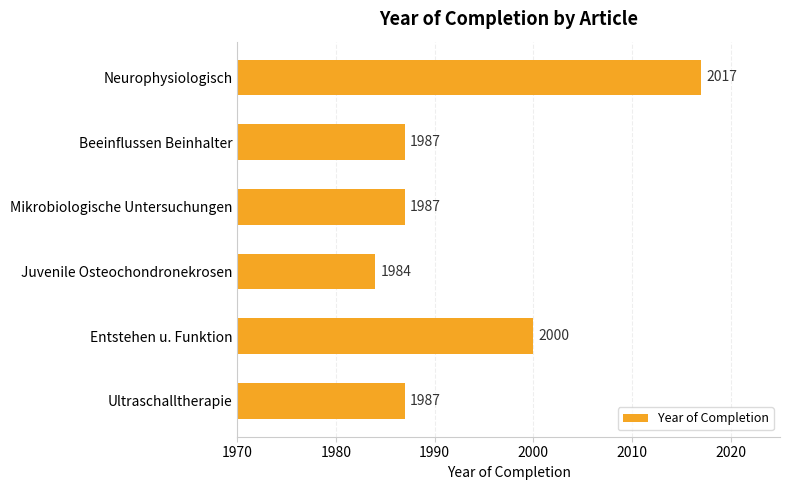

What is the sum of all values?

11962